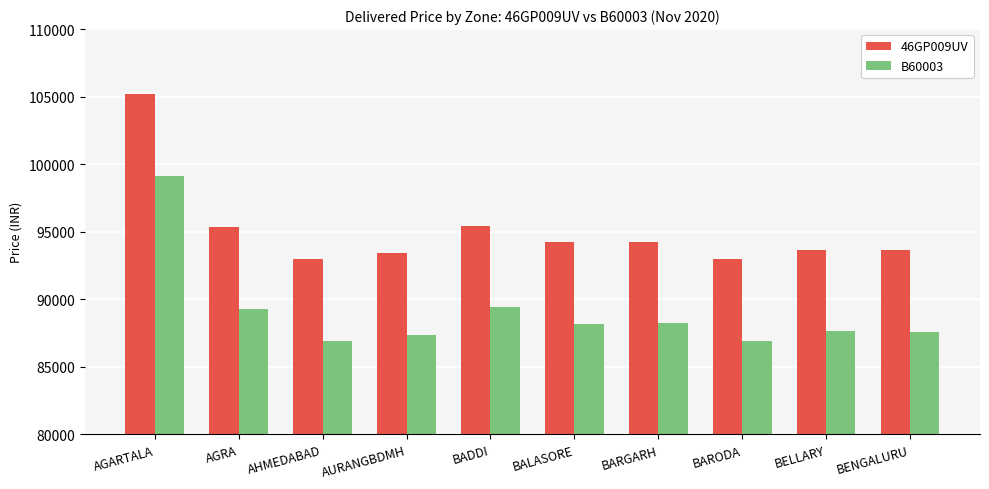

Which series has the largest total across all categories?

46GP009UV